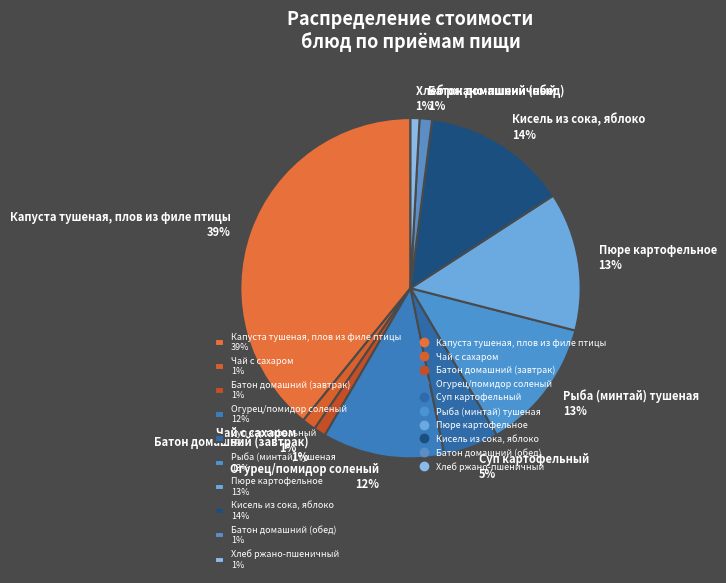

Which has a higher value, Капуста тушеная, плов из филе птицы or Кисель из сока, яблоко?

Капуста тушеная, плов из филе птицы